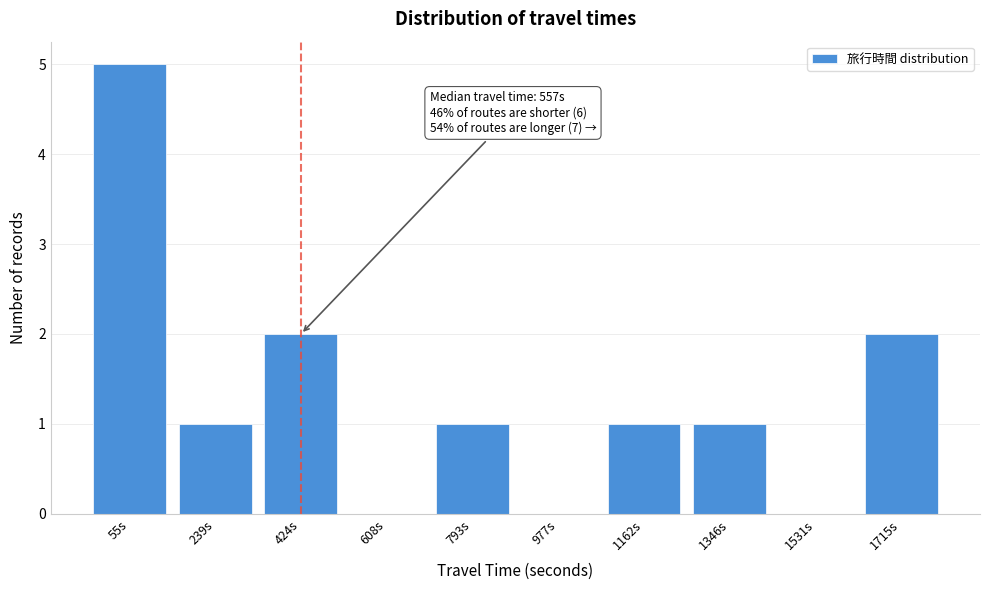

Reading right to left, what are all the values shown in this chart?

1715s=2	1531s=0	1346s=1	1162s=1	977s=0	793s=1	608s=0	424s=2	239s=1	55s=5